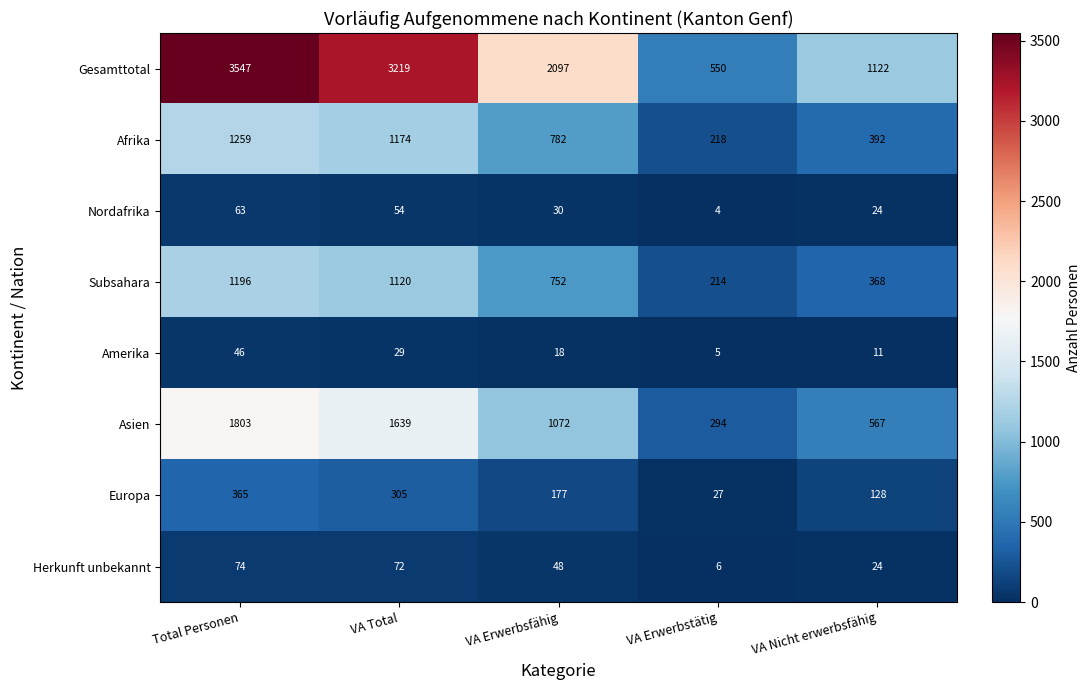

Which category has the lowest value across all series?

VA Erwerbstätig